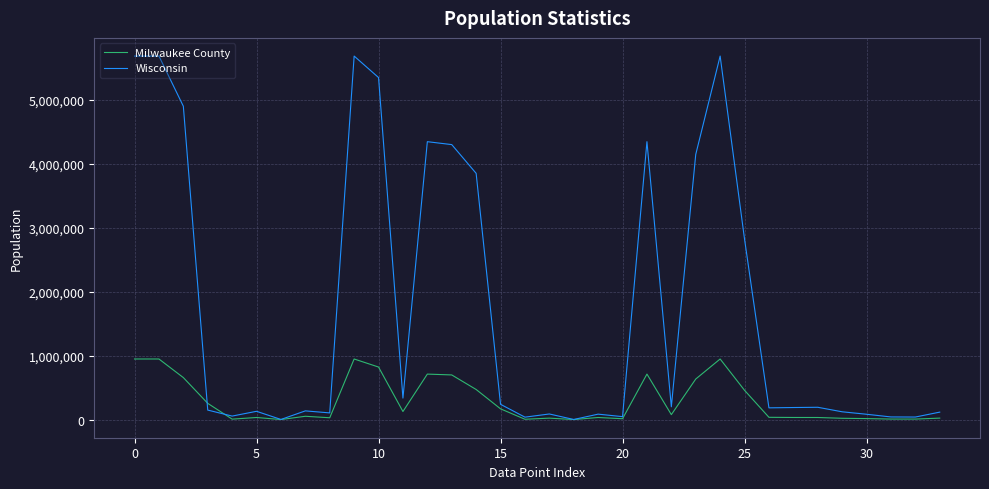

Rank the series by their maximum value, from highest to lowest.

Wisconsin, Milwaukee County